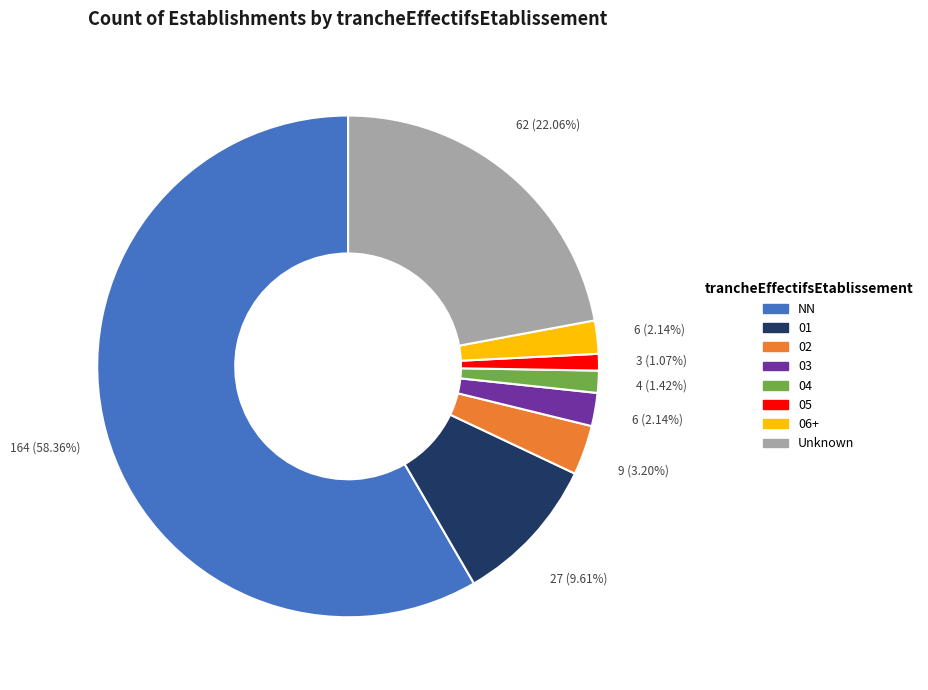

Is there a majority slice in this chart?

Yes